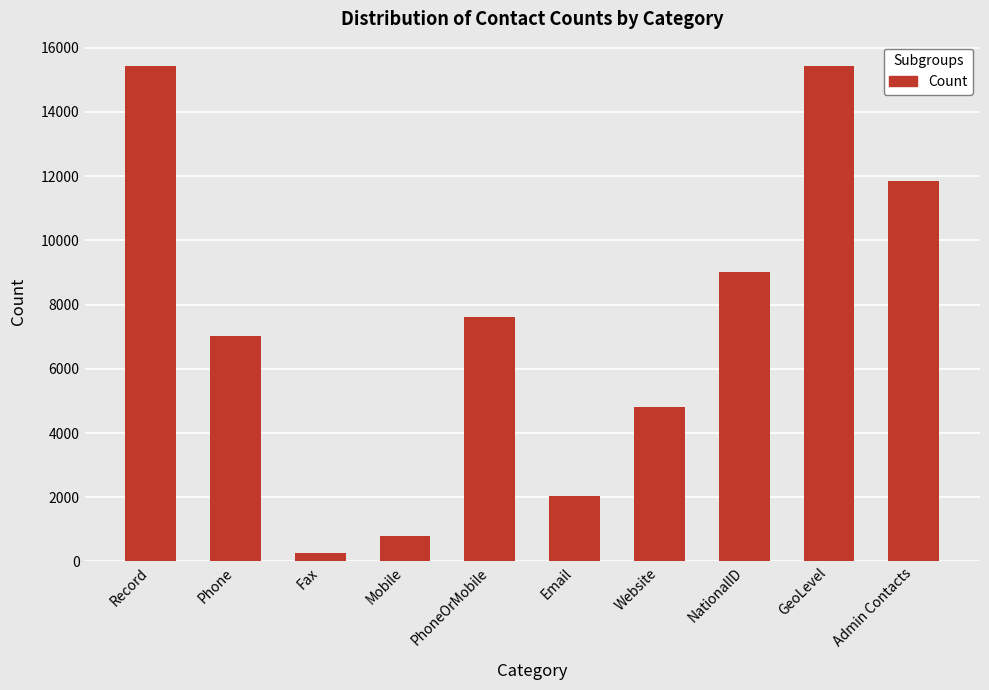

What is the value of the 1st bar from the left?

15419